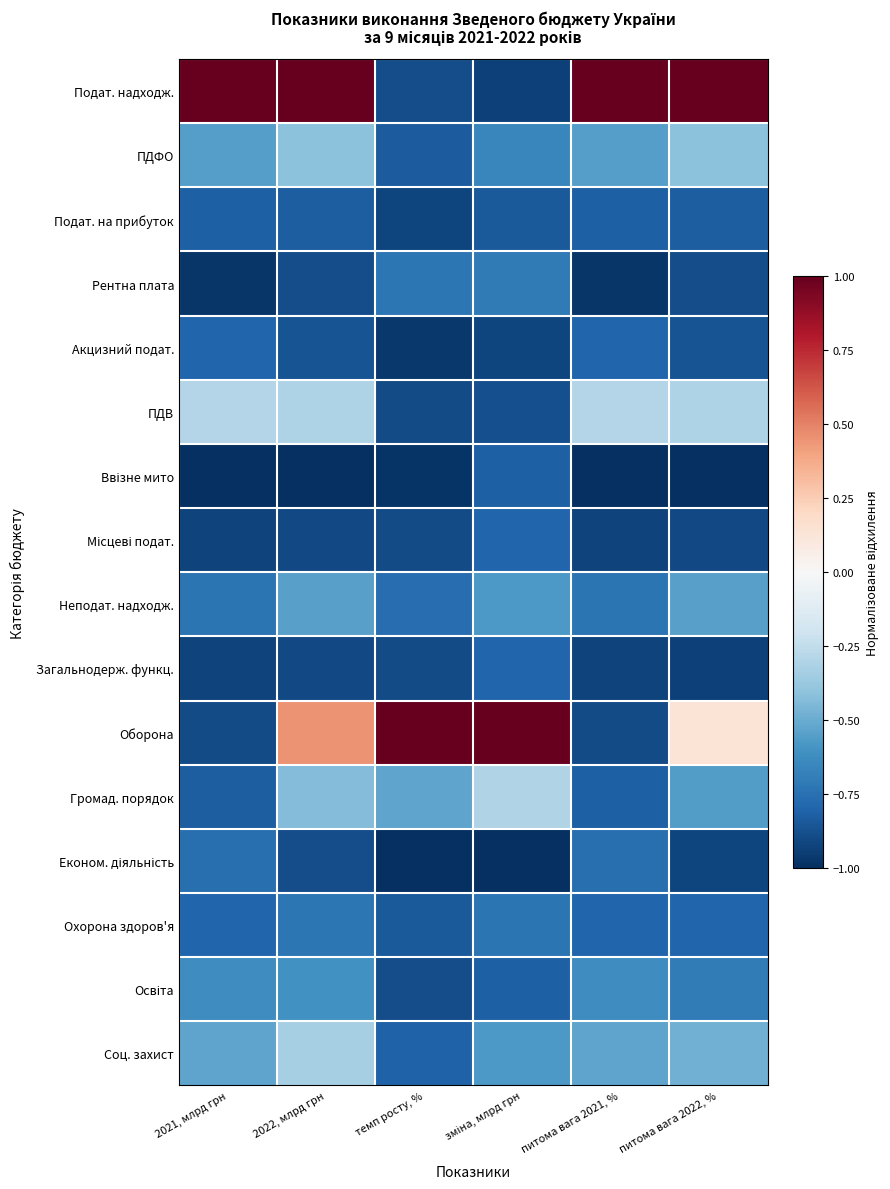

Which has a higher value, зміна, млрд грн or питома вага 2022, %?

питома вага 2022, %